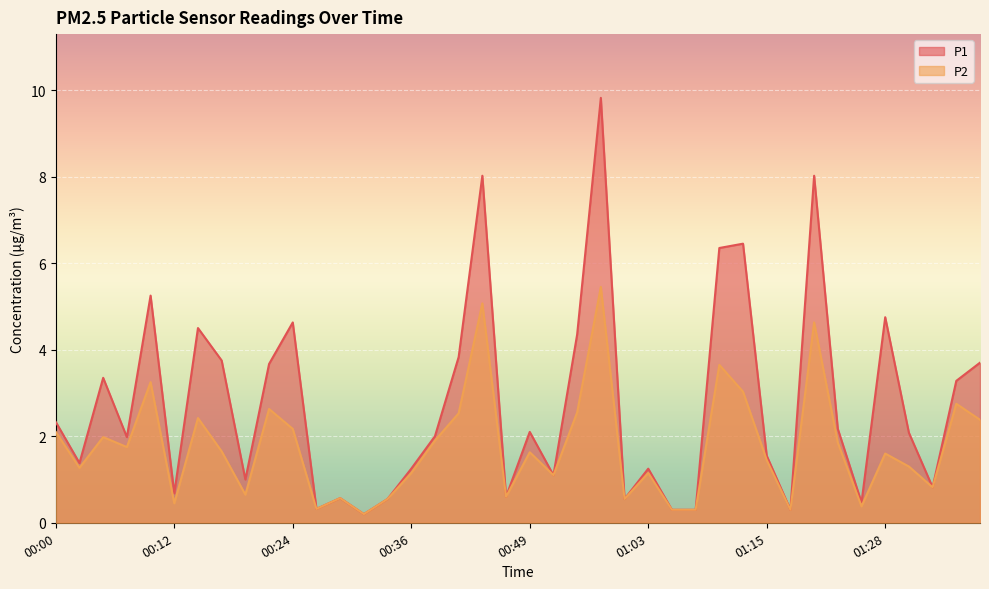

At how many categories does at least one series exceed 3?

16